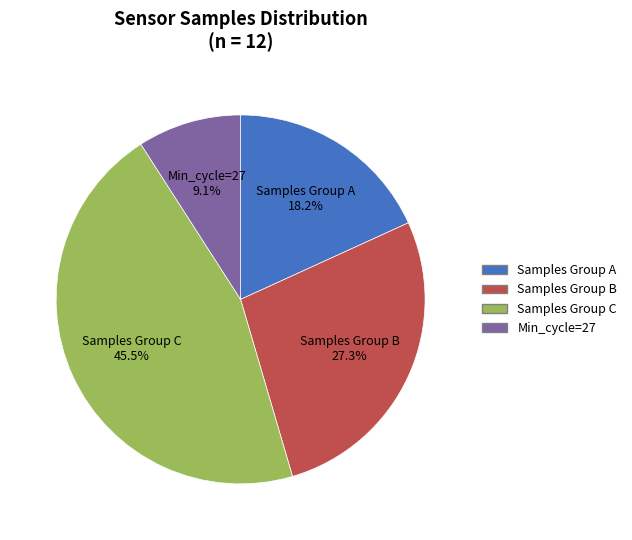

Does any single category account for the majority?

No